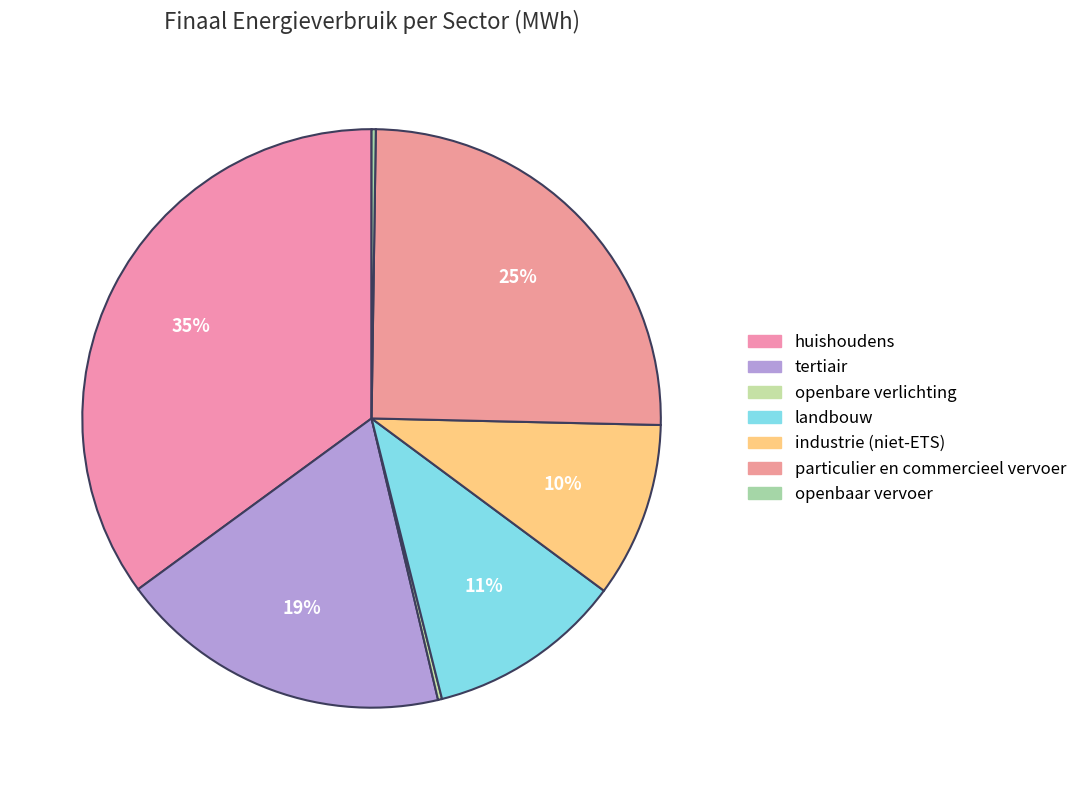

To the nearest percent, what is the difference between the huishoudens and landbouw slice percentages?

24%